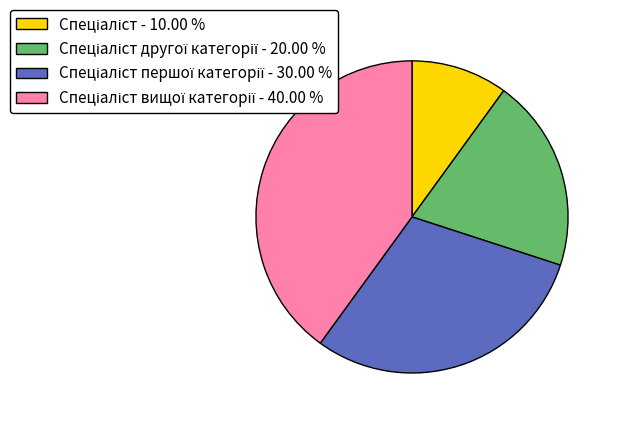

How many segments does this pie chart have?

4